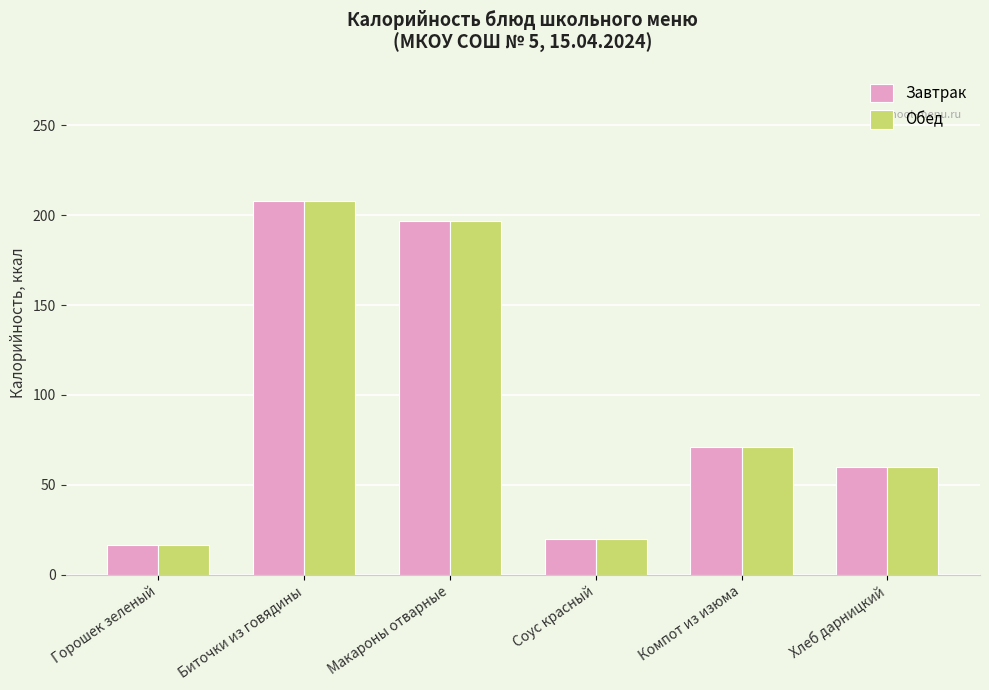

At which category is the sum across all series the highest?

Биточки из говядины